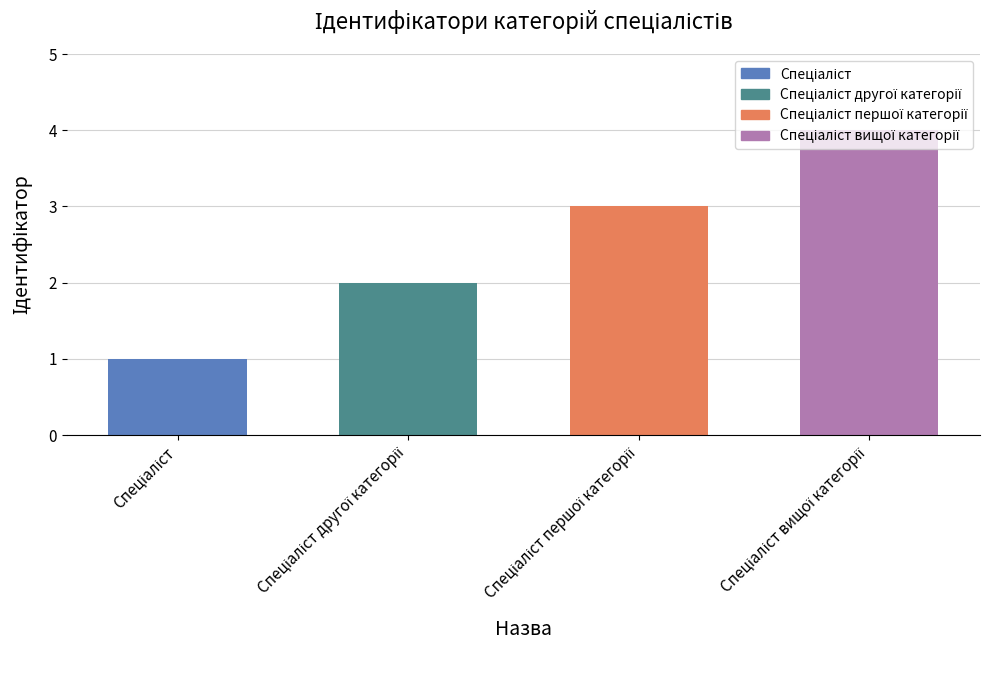

What is the difference between the maximum and minimum values?

3